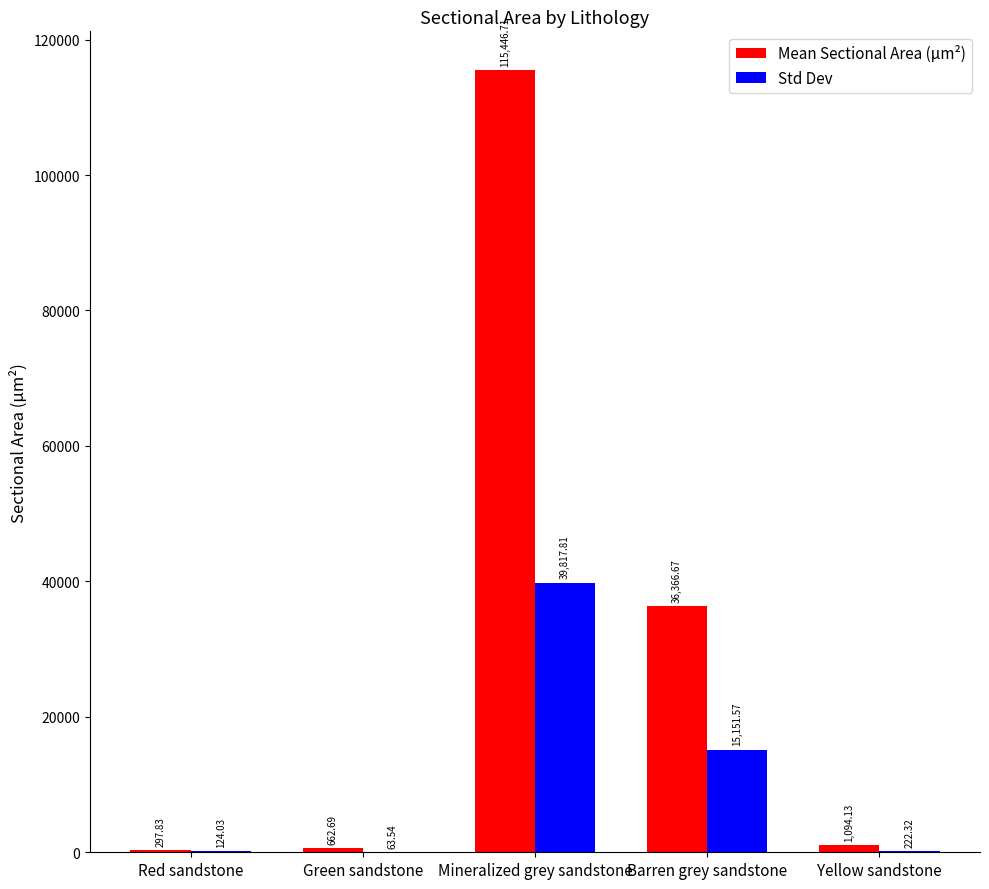

How many data points in Std Dev are above 222?

3